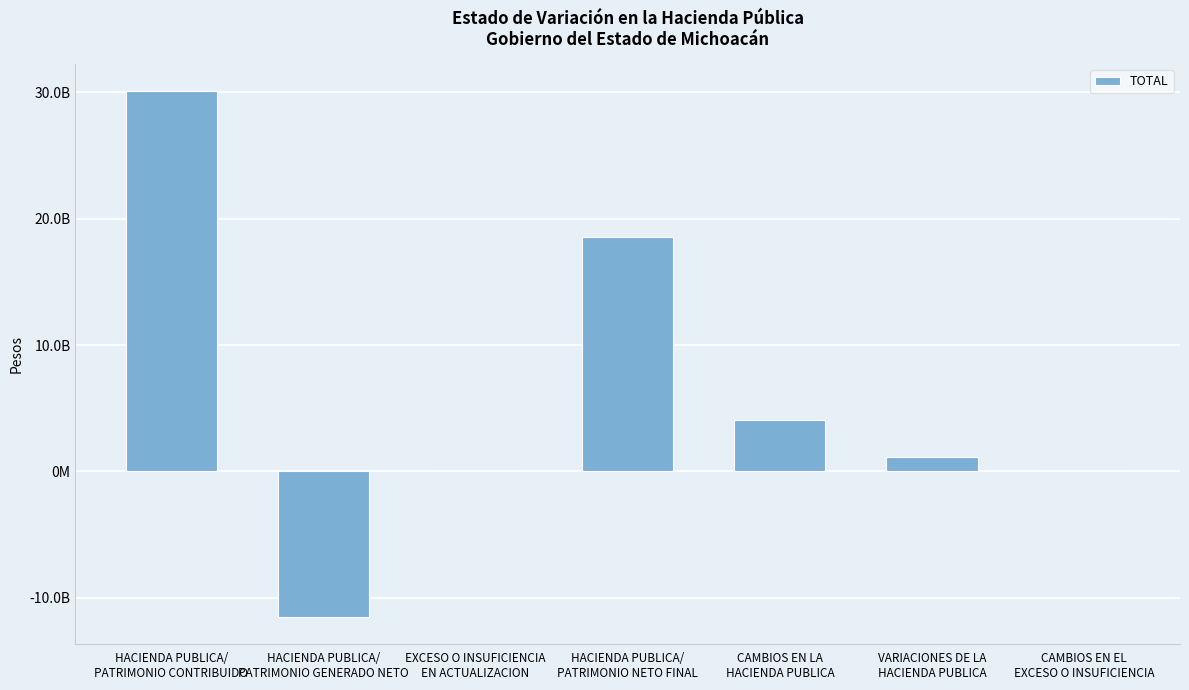

What is the difference between the maximum and minimum values?

41704239840